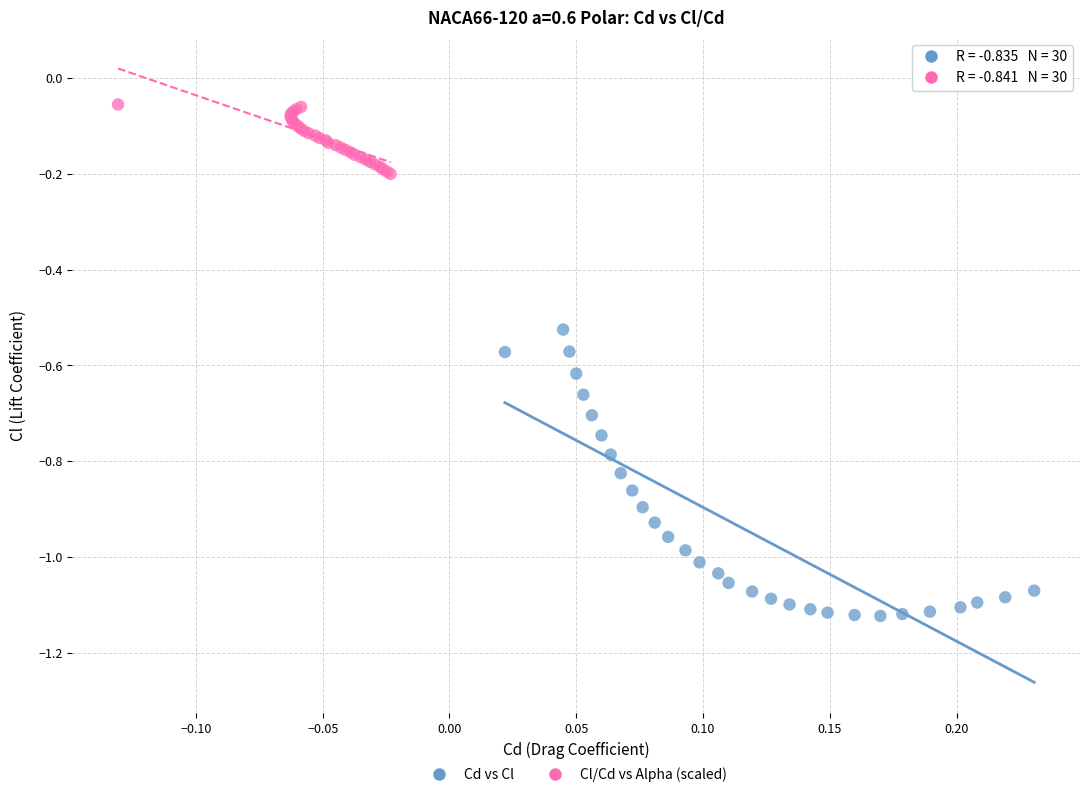

Which series reaches the maximum Y coordinate?

Cl/Cd vs Alpha (scaled)